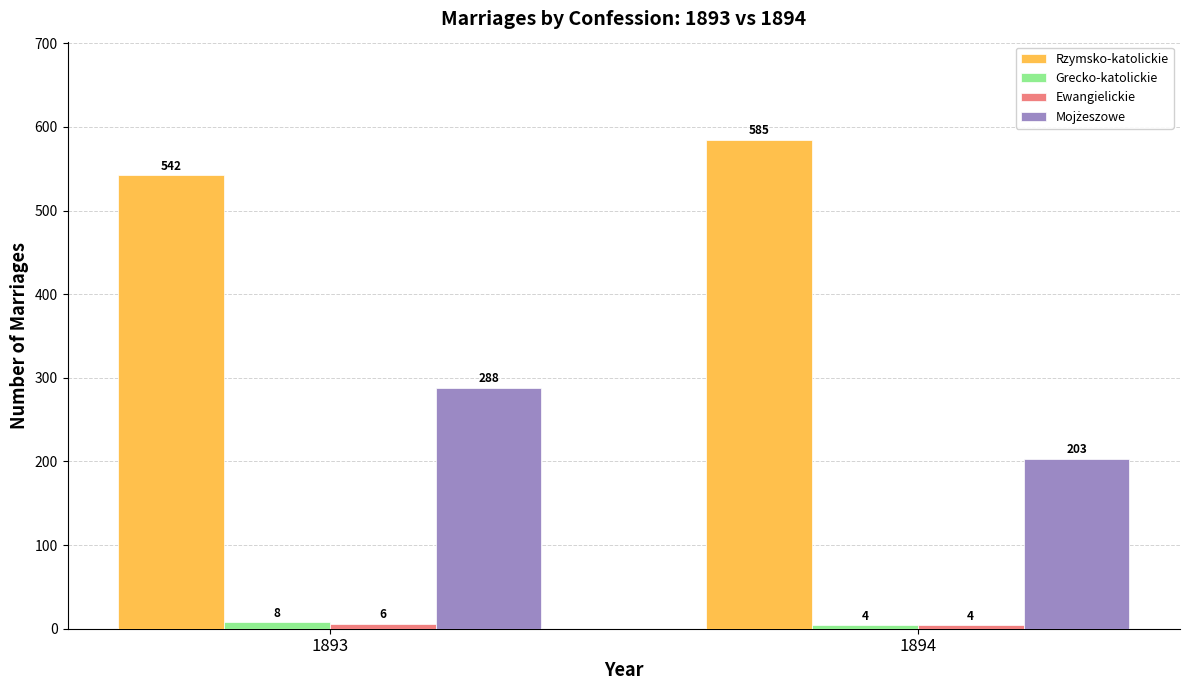

How many bars are there in total?

8